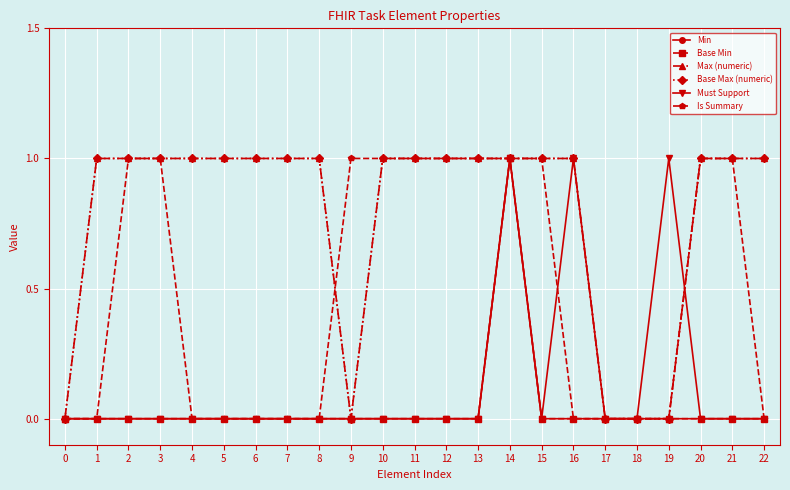

Does the chart display data point markers on the line(s)?

Yes